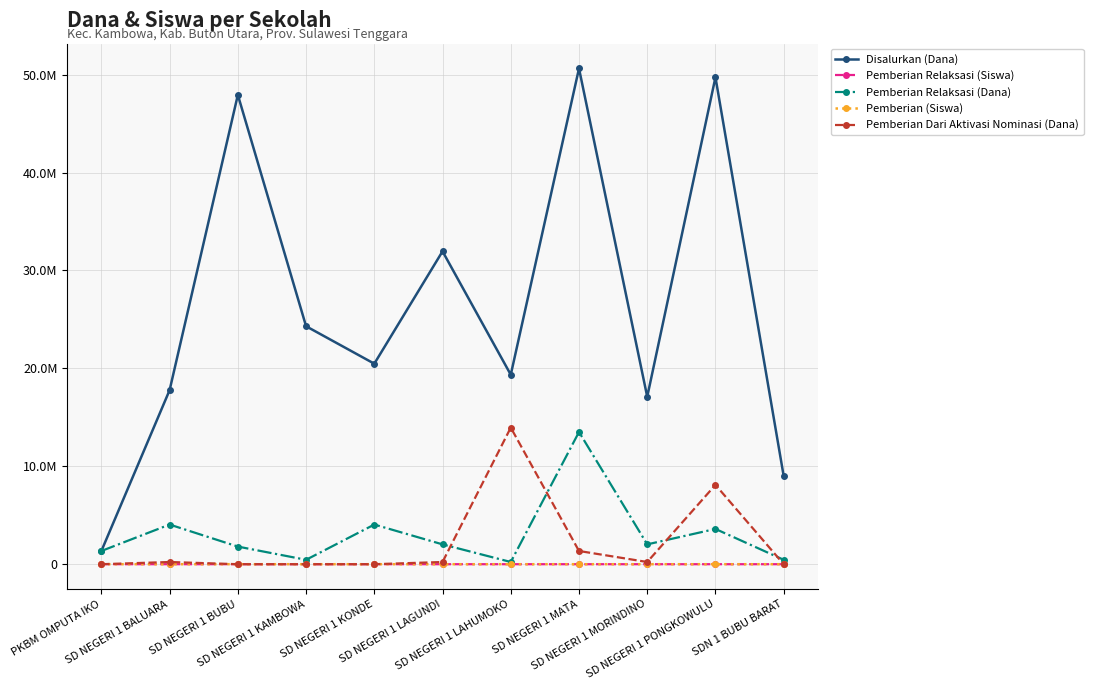

What is the difference between the second highest and minimum values in the Pemberian Dari Aktivasi Nominasi (Dana) series?

8100000